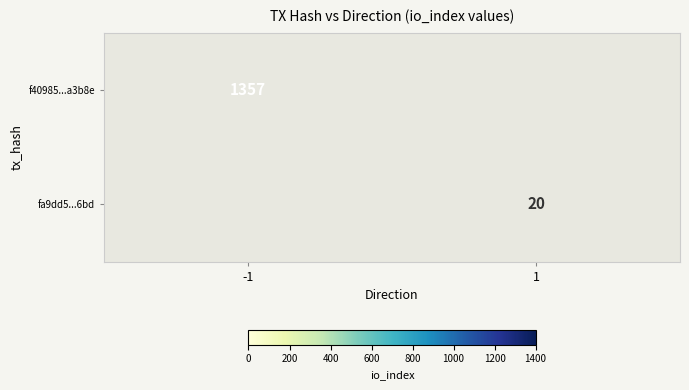

Is it true that fa9dd5...6bd equals 20 at 1?

True